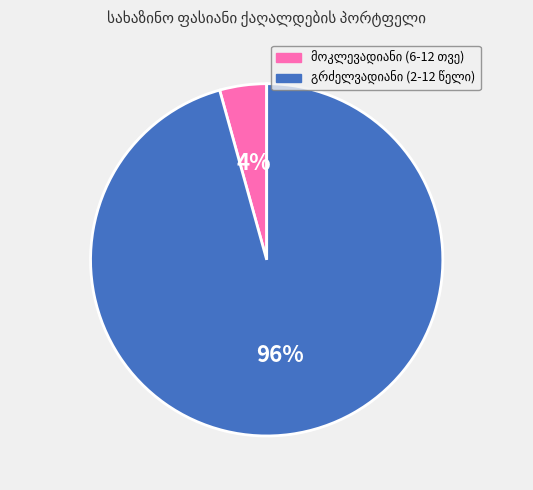

Is there a majority slice in this chart?

Yes